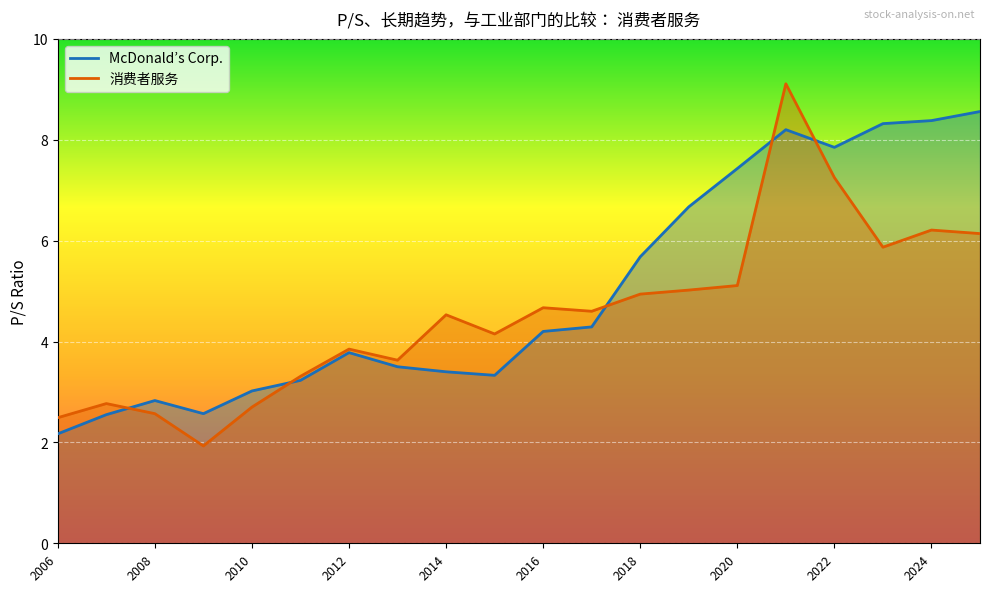

Rank the series at 2014-02-24 from highest to lowest value.

消费者服务, McDonald’s Corp.